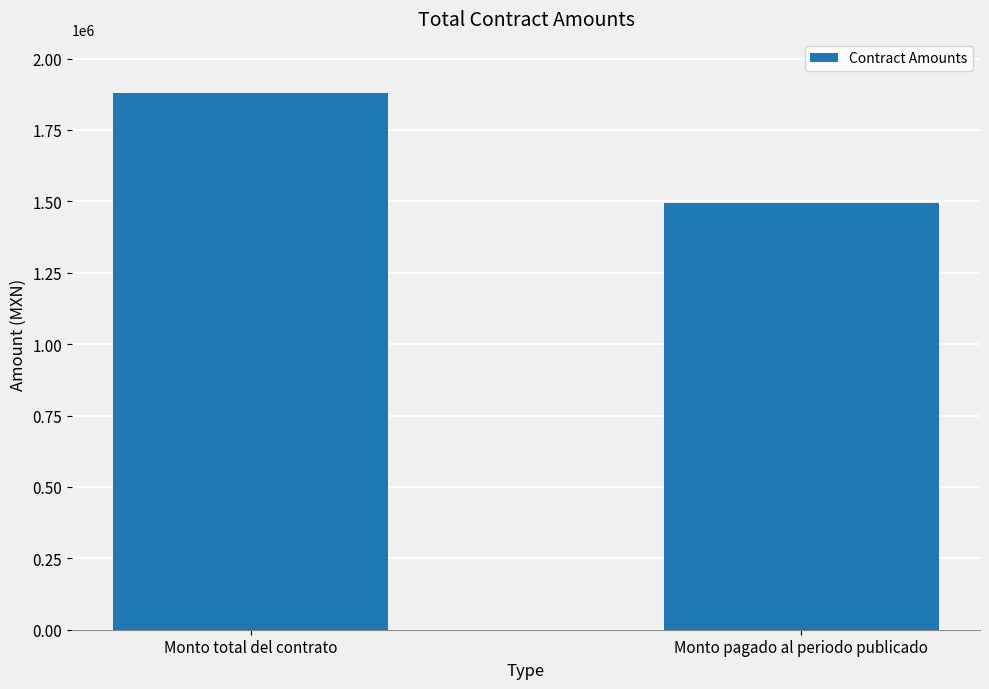

Reading left to right, extract all data points from this chart.

Monto total del contrato=1880918.4	Monto pagado al periodo publicado=1495027.9